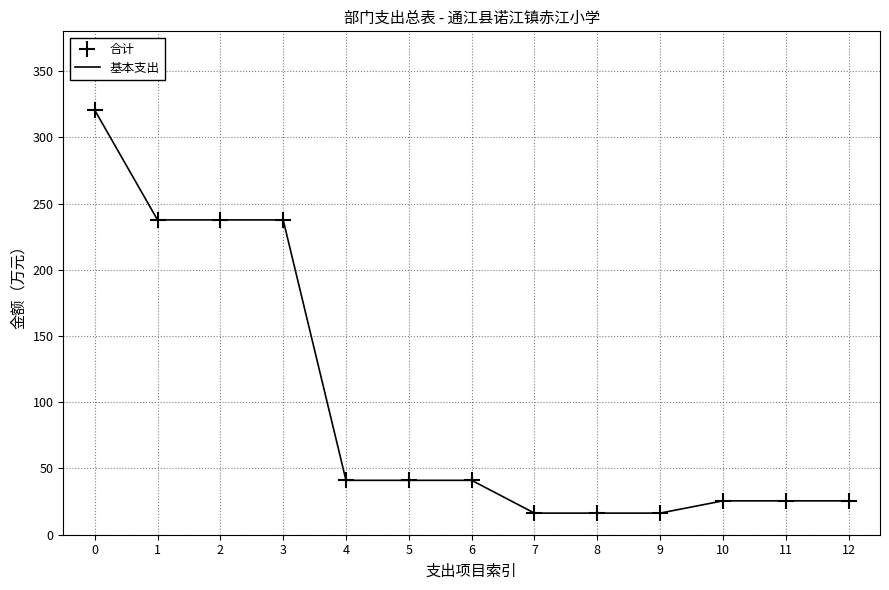

What is the change in value from 0 to 11?

-295.0